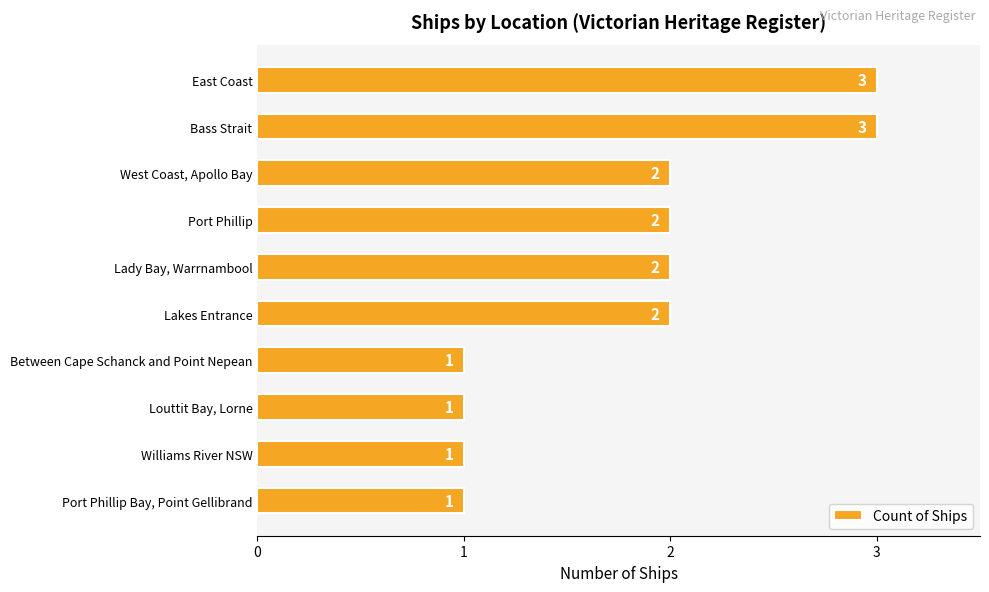

Is it true that the value at Port Phillip Bay, Point Gellibrand is 2?

False